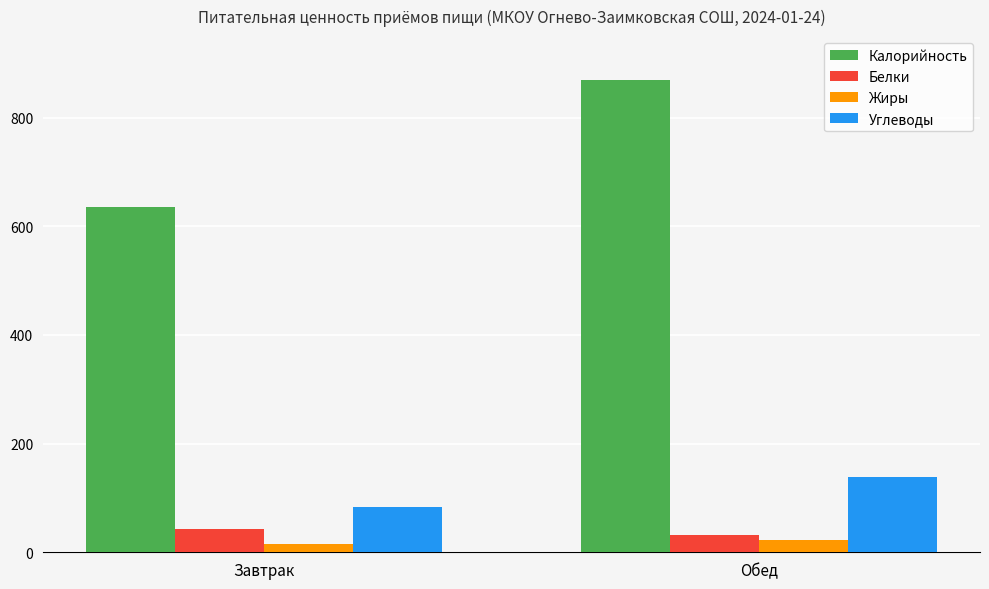

Which series changed the most between Завтрак and Обед?

Калорийность